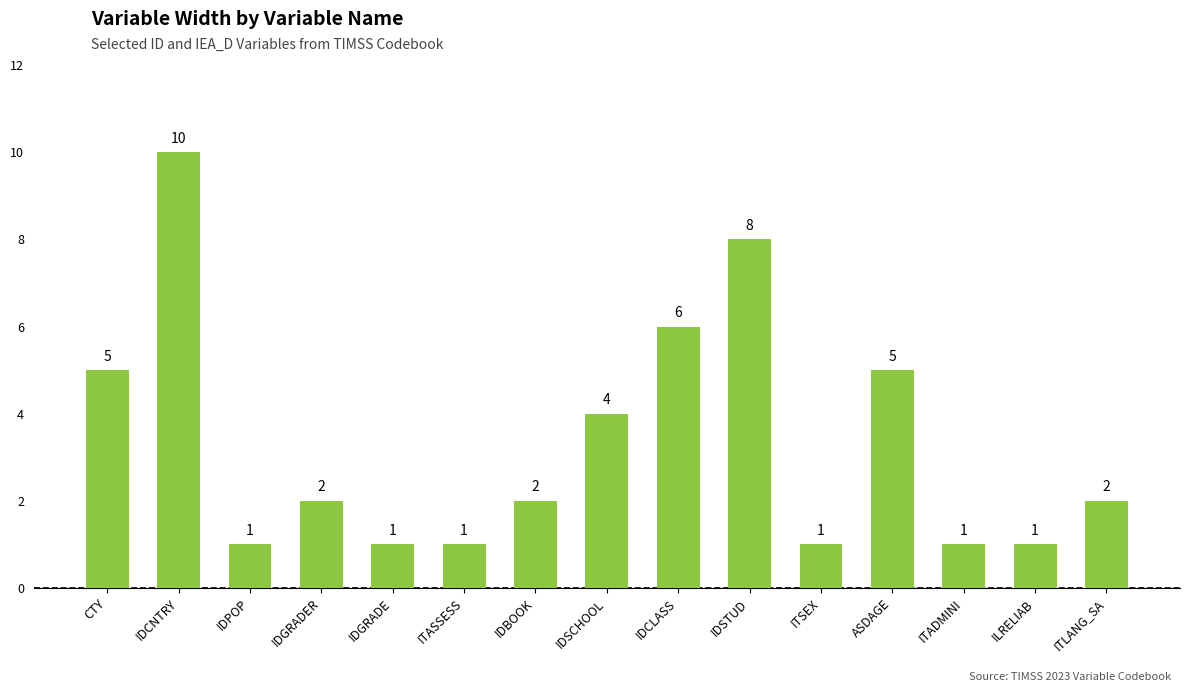

What is the ratio of the value at ASDAGE to the value at IDBOOK?

2.5